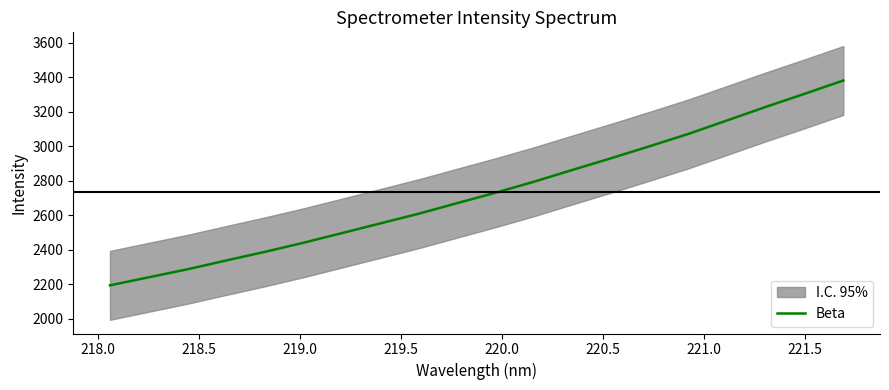

What is the lowest value of the Beta series?

2192.4